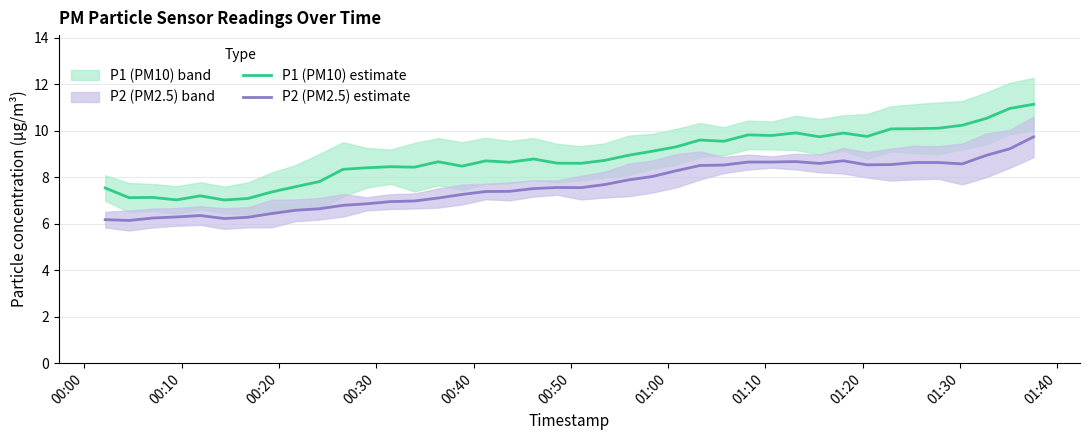

True or false: P1 (PM10) estimate and P2 (PM2.5) estimate intersect in this chart.

False